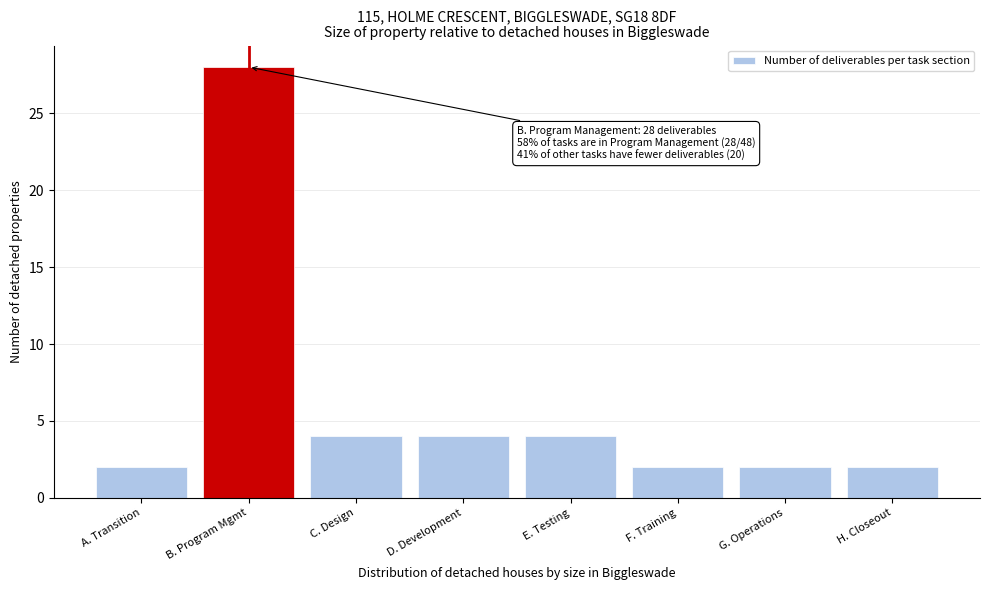

Reading left to right, extract all data points from this chart.

2	28	4	4	4	2	2	2